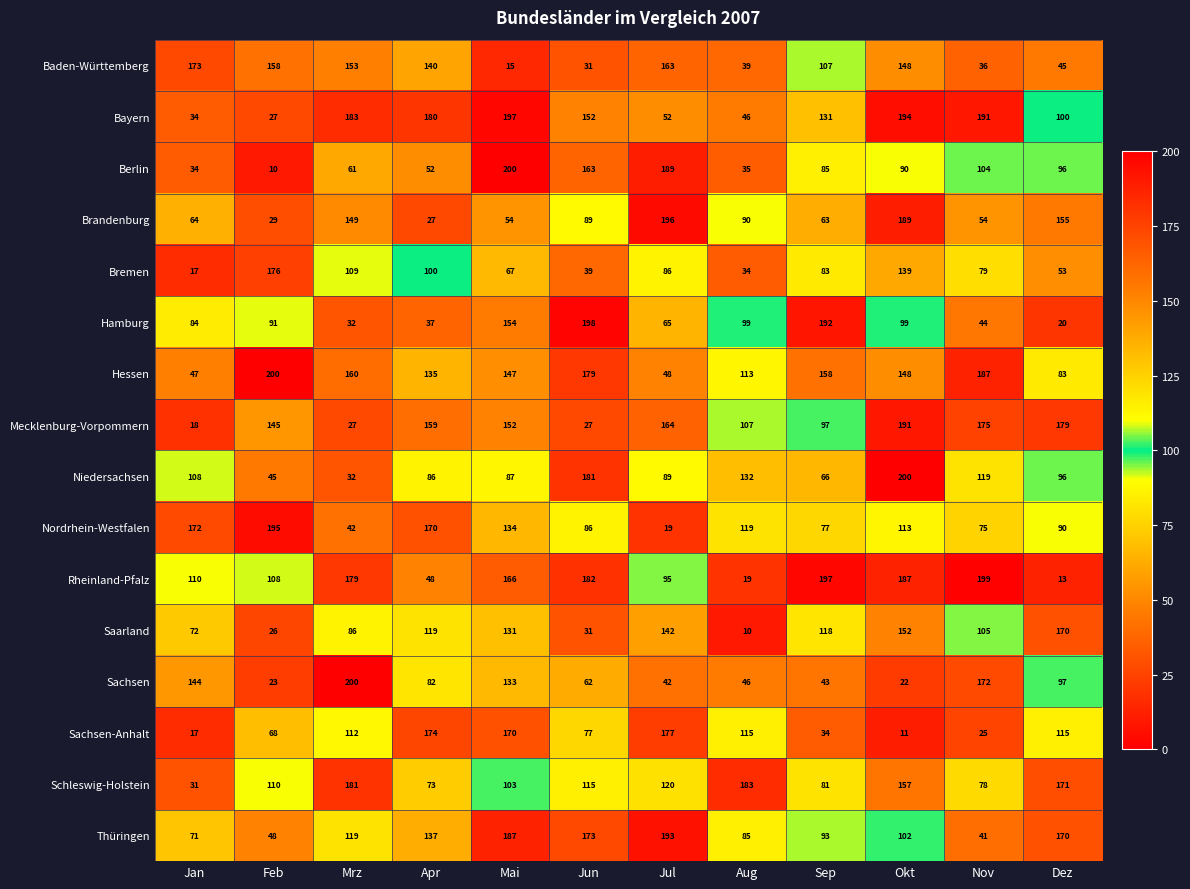

What is the lowest value of the Brandenburg series?

27